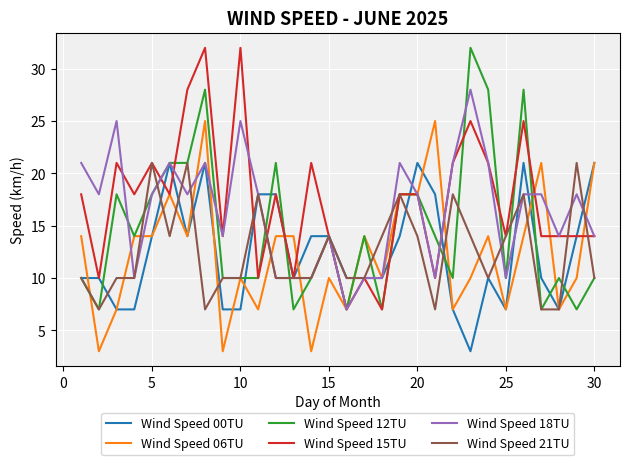

What is the lowest value of the Wind Speed 00TU series?

3